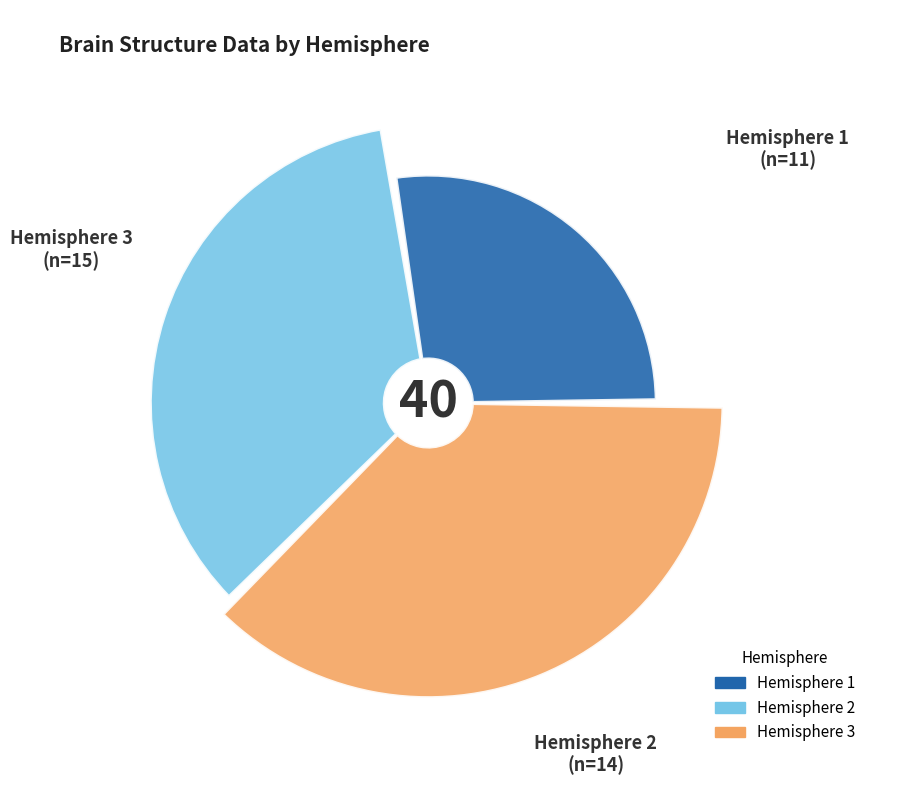

Is it true that 111 is 10% of the pie?

False